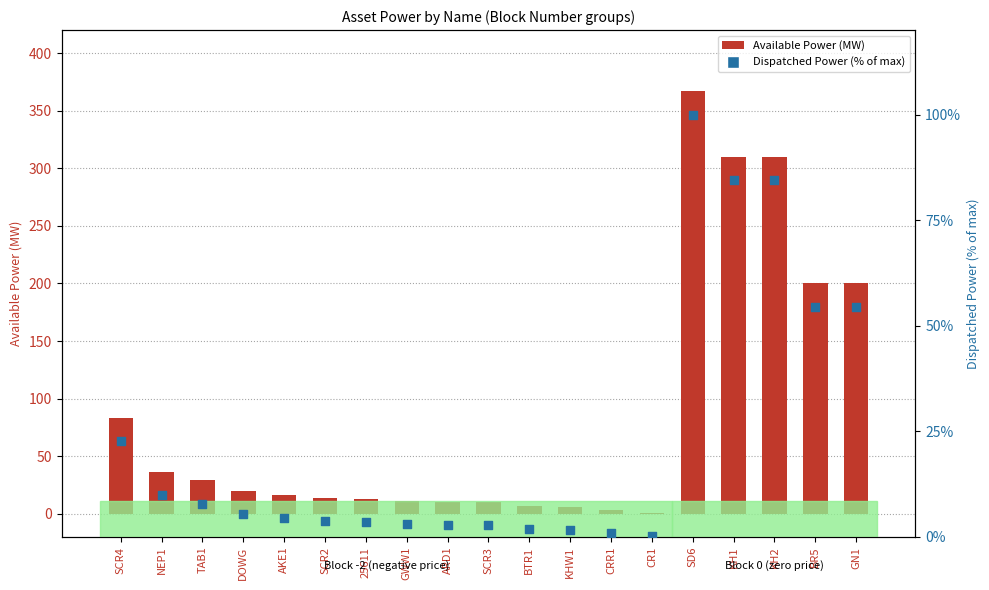

Which series has the largest total across all categories?

Available Power (MW)